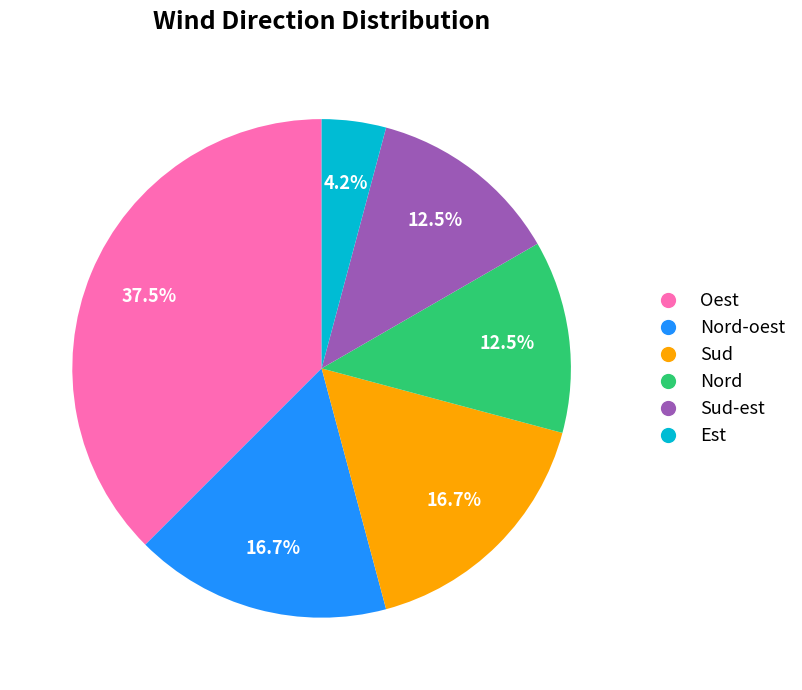

How many slices are in this pie chart?

6